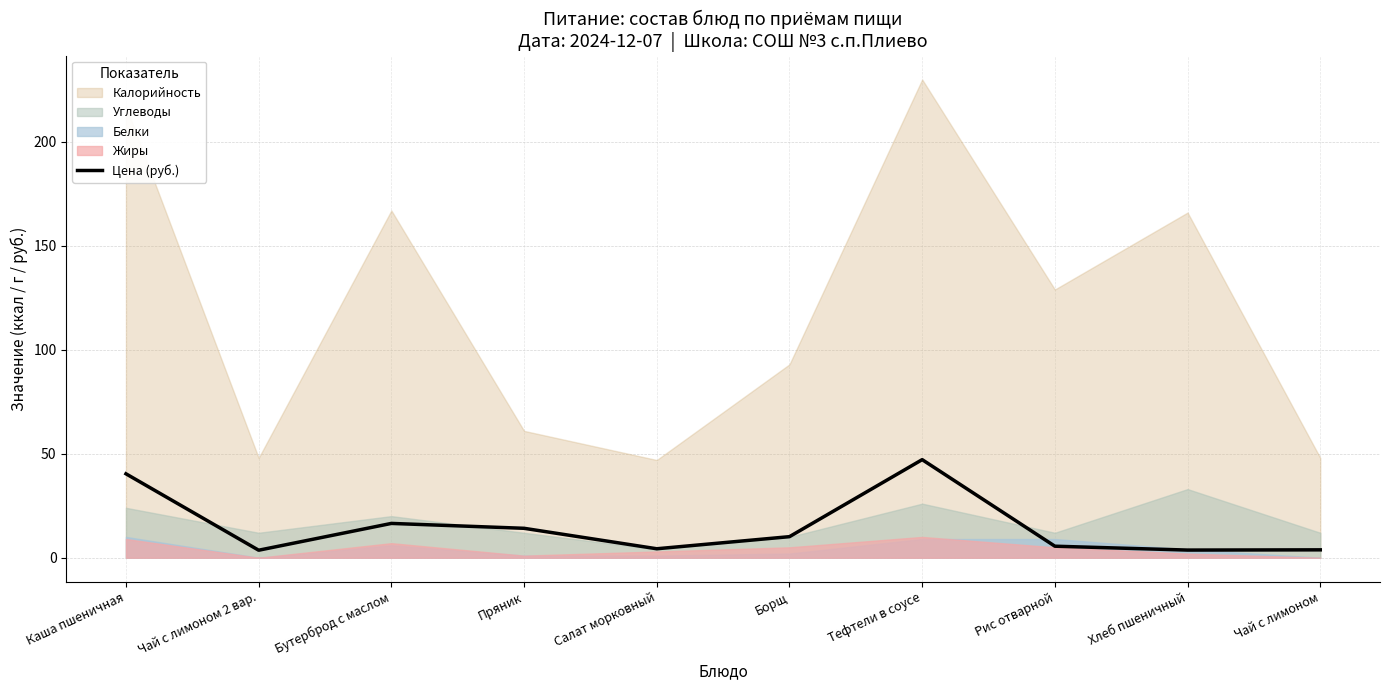

Reading right to left, extract all data points from this chart.

Чай с лимоном=3.8	Хлеб пшеничный=3.7	Рис отварной=5.5	Тефтели в соусе=47.2	Борщ=10.1	Салат морковный=4.3	Пряник=14.2	Бутерброд с маслом=16.5	Чай с лимоном 2 вар.=3.6	Каша пшеничная=40.4